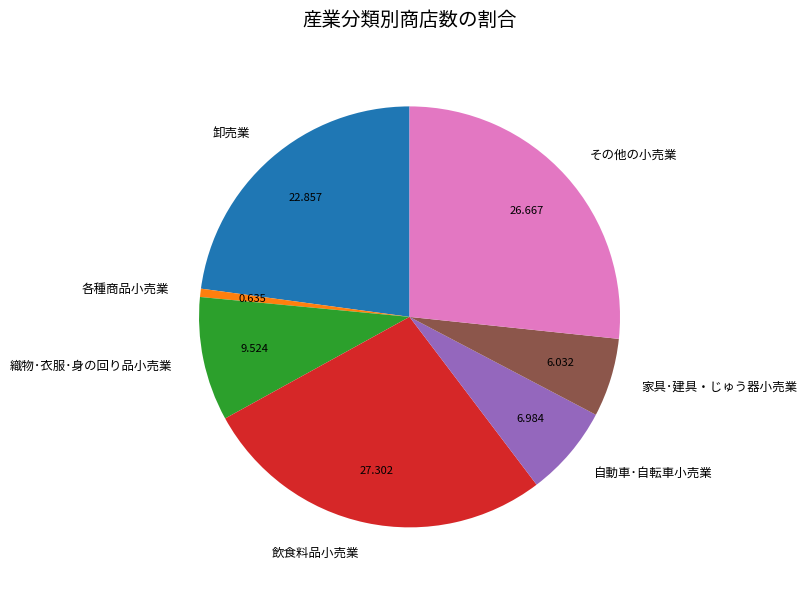

How many slices are in this pie chart?

7